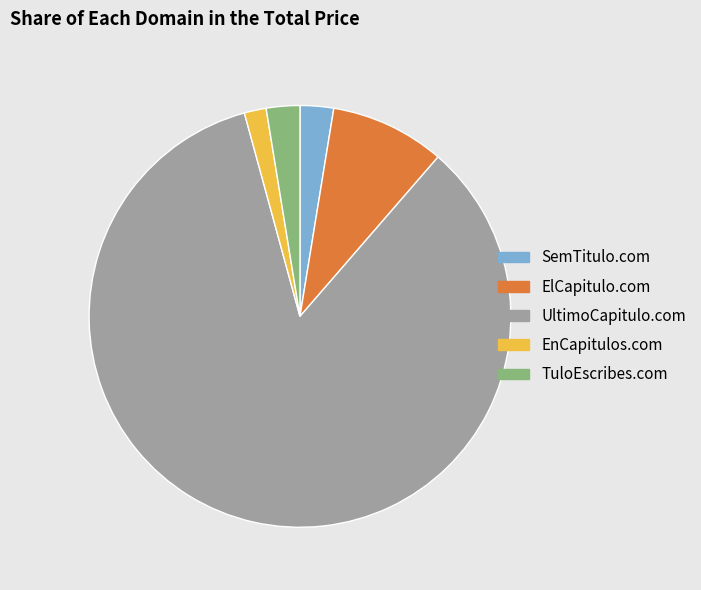

Is it true that TuloEscribes.com is 3% of the pie?

True